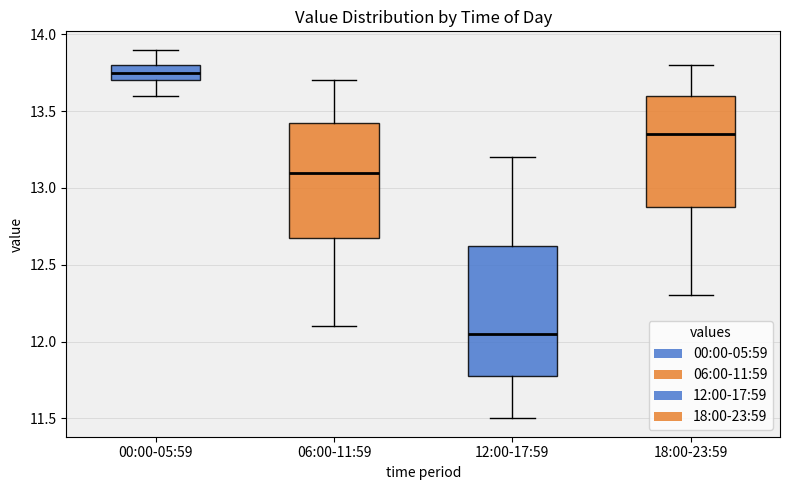

Reading left to right, read every box against the y-axis: the position of its median line, the range the box covers, and the ends of its whiskers. The values are not printed on the chart, so give them approximately, as read against the axis.

00:00-05:59: median 13.75, box 13.70 to 13.80, whiskers 13.60 to 13.90
06:00-11:59: median 13.10, box 12.70 to 13.45, whiskers 12.10 to 13.70
12:00-17:59: median 12.05, box 11.80 to 12.65, whiskers 11.50 to 13.20
18:00-23:59: median 13.35, box 12.90 to 13.60, whiskers 12.30 to 13.80